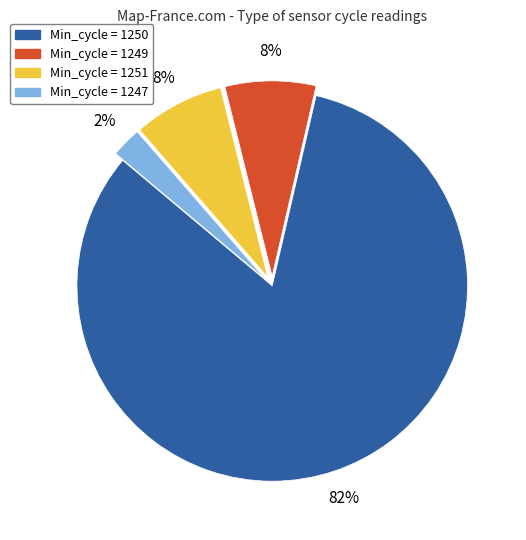

To the nearest percent, what is the average slice percentage?

25%